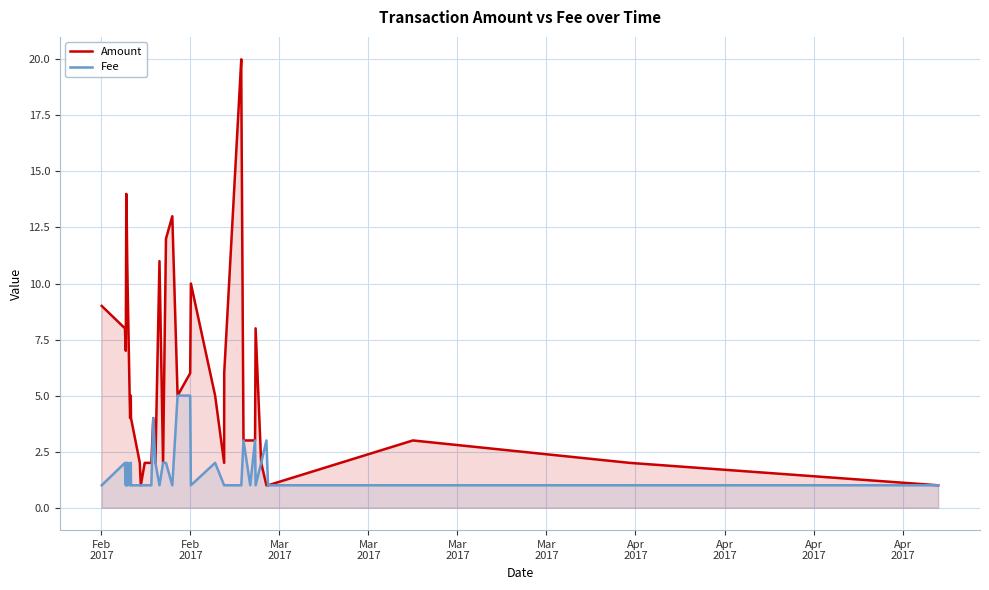

List the series in order of their overall mean, lowest first.

Fee, Amount